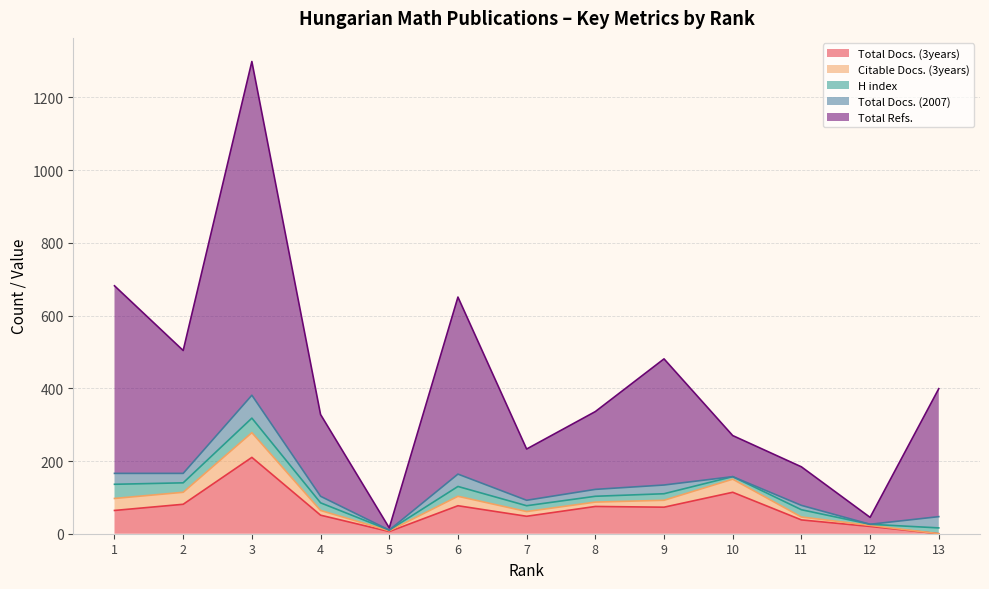

Which series changed the most between 11 and 12?

Total Refs.